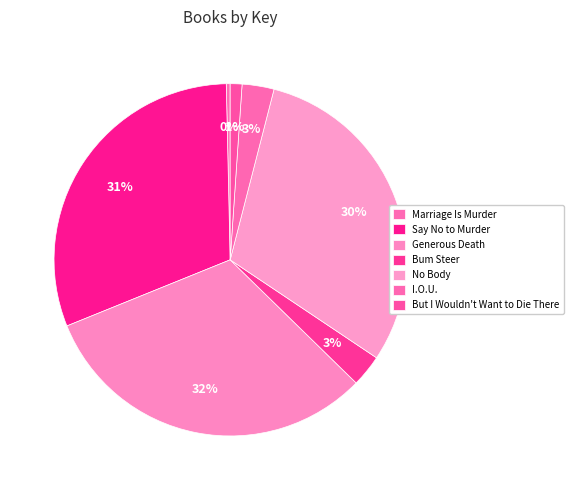

Does I.O.U. account for over 50% of the chart?

No